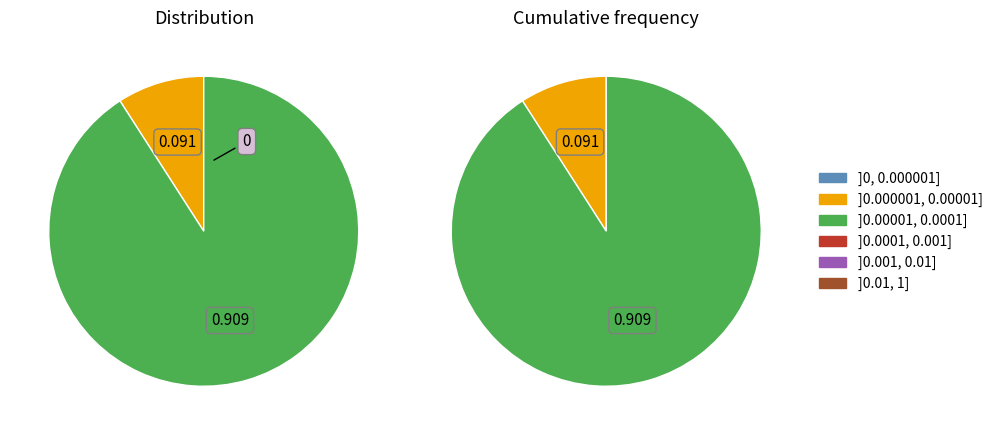

Does Ticket (io_index=0) represent more than half of the total?

No